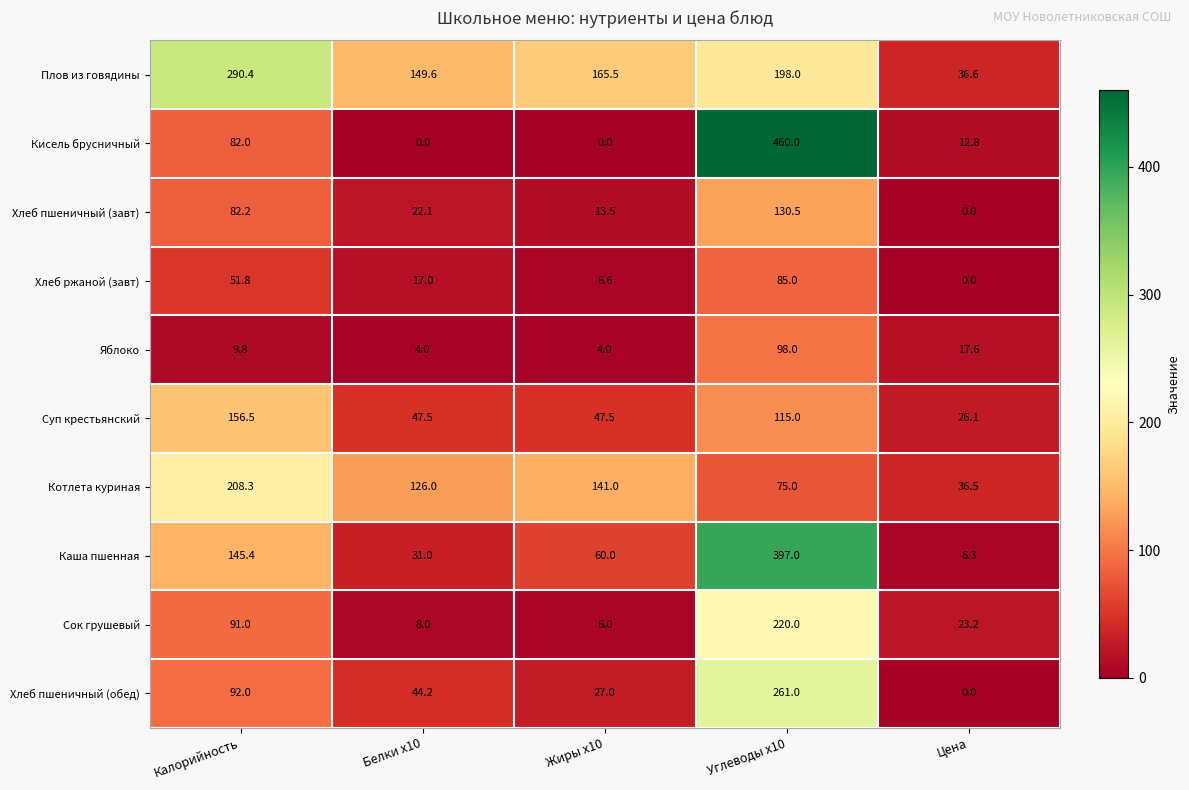

What is the spread (max minus min) of values at Жиры x10?

165.5